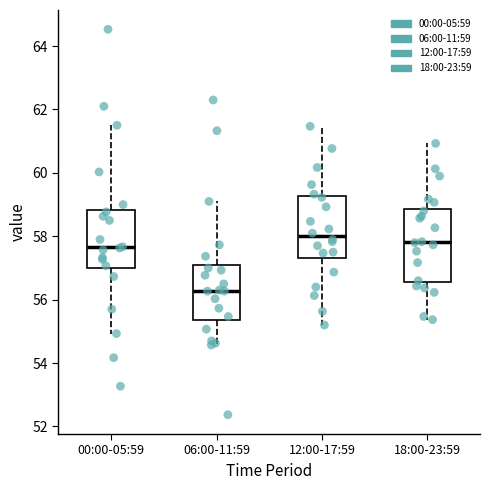

Reading left to right, transcribe this box plot: for each box, give where its median line is, the range the box spans, and where its two whiskers end, as read against the y-axis. The values are not printed on the chart, so give them approximately, as read against the axis.

00:00-05:59: median 57.6, box 57.0 to 58.8, whiskers 55.0 to 61.6
06:00-11:59: median 56.2, box 55.4 to 57.0, whiskers 54.6 to 59.2
12:00-17:59: median 58.0, box 57.4 to 59.2, whiskers 55.2 to 61.4
18:00-23:59: median 57.8, box 56.6 to 58.8, whiskers 55.4 to 61.0